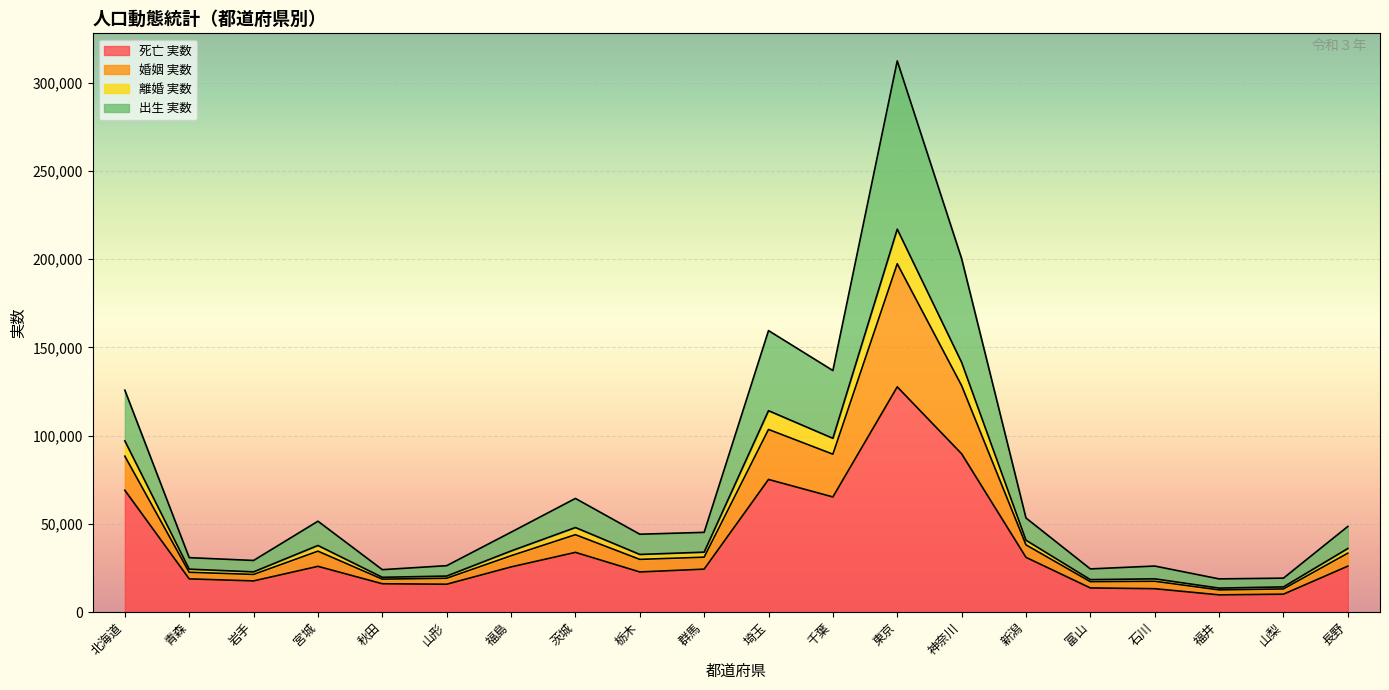

At which category is the sum across all series the highest?

東京